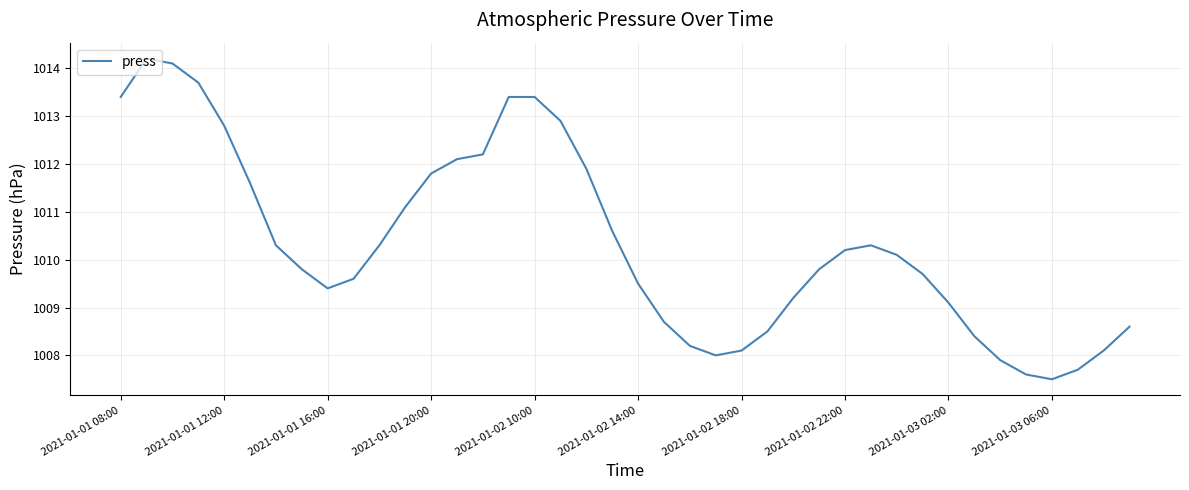

What is the greatest value displayed?

1014.2